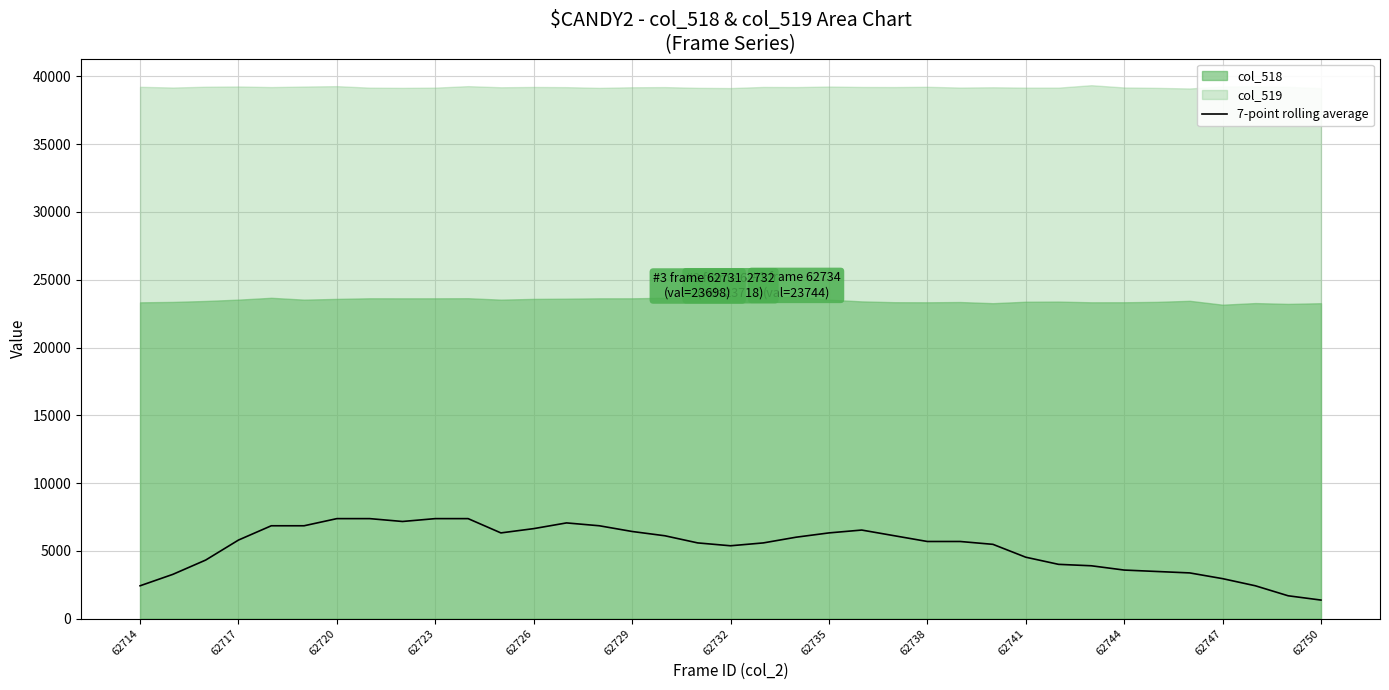

How many values are below 5692?

17